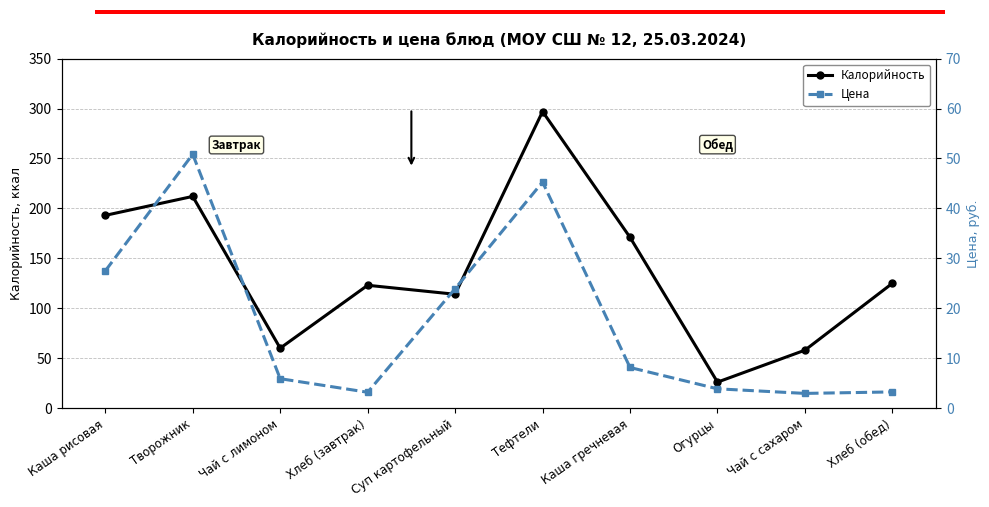

Rank the series by their average value, from lowest to highest.

Цена, Калорийность